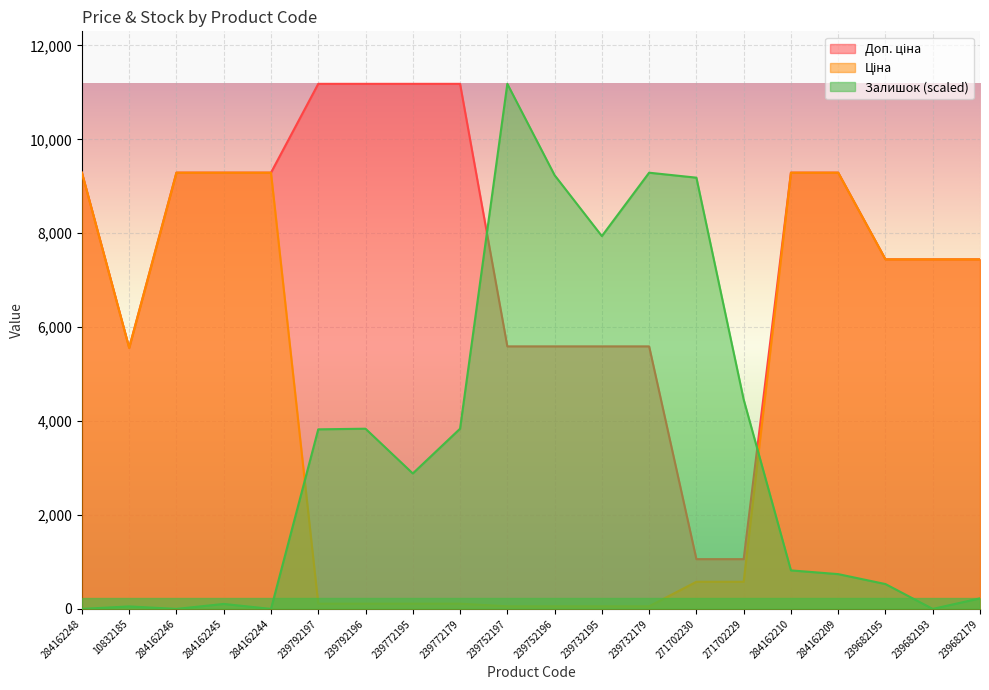

What are all the series names shown in the legend?

Ціна, Доп. ціна, Залишок